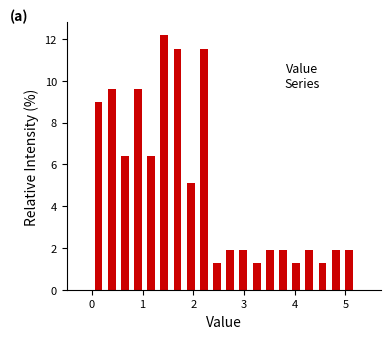

Around what value on the x-axis is the tallest bar? Give the approximate position of its centre, as read against the axis.

1.4